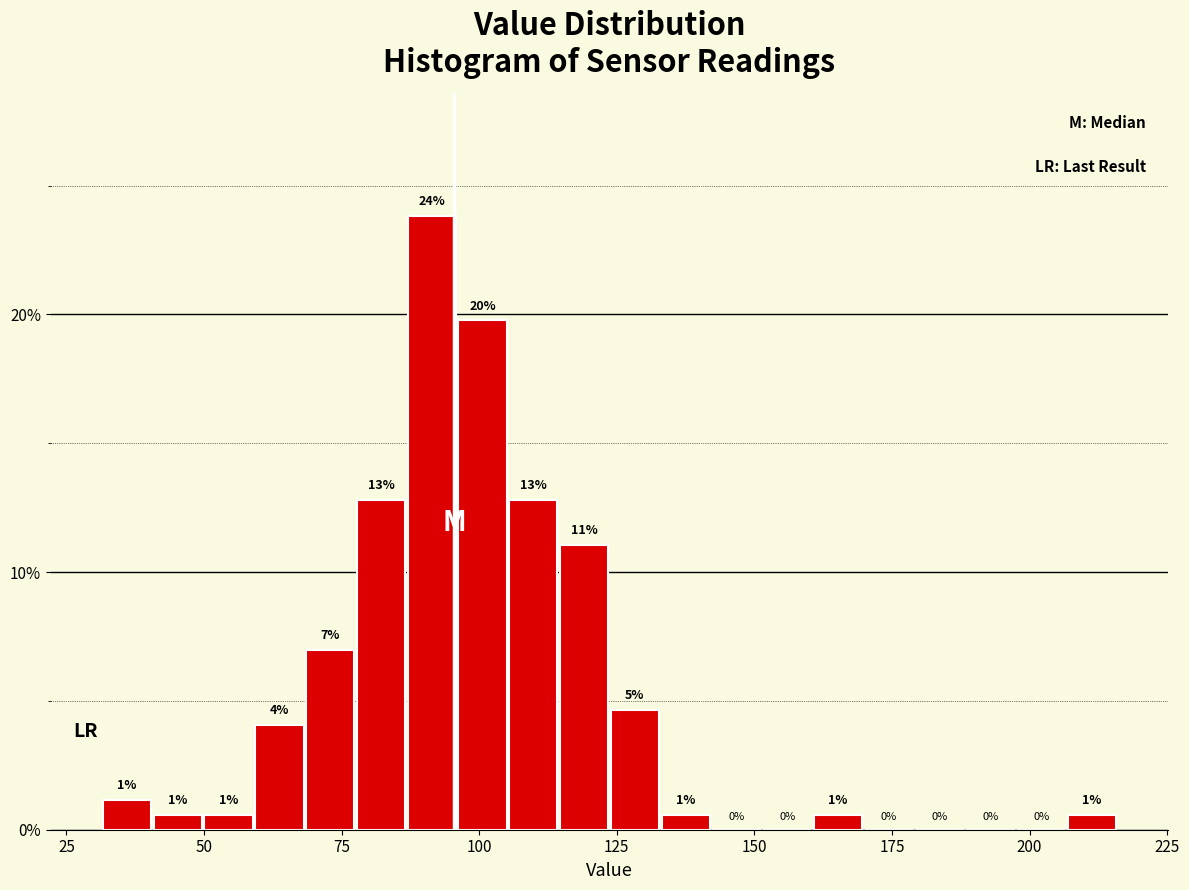

Around what value on the x-axis is the tallest bar? Give the approximate position of its centre, as read against the axis.

90